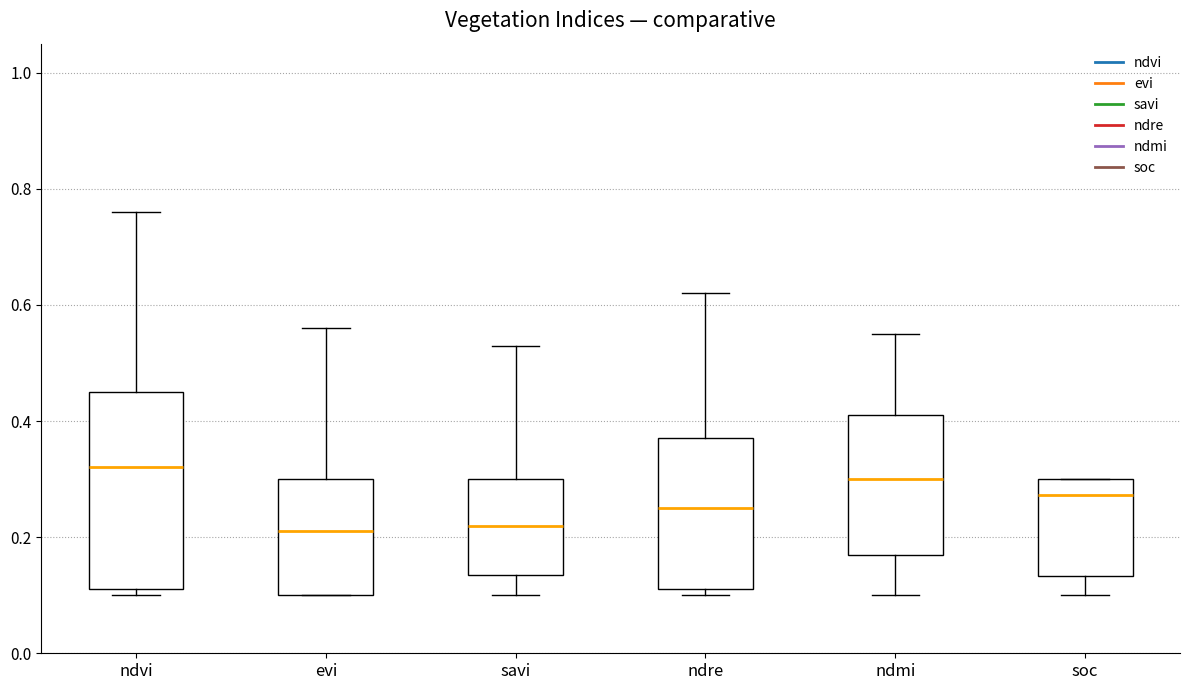

Where does the upper whisker of the box for evi end on the y-axis? The values are not printed on the chart, so give them approximately, as read against the axis.

0.56